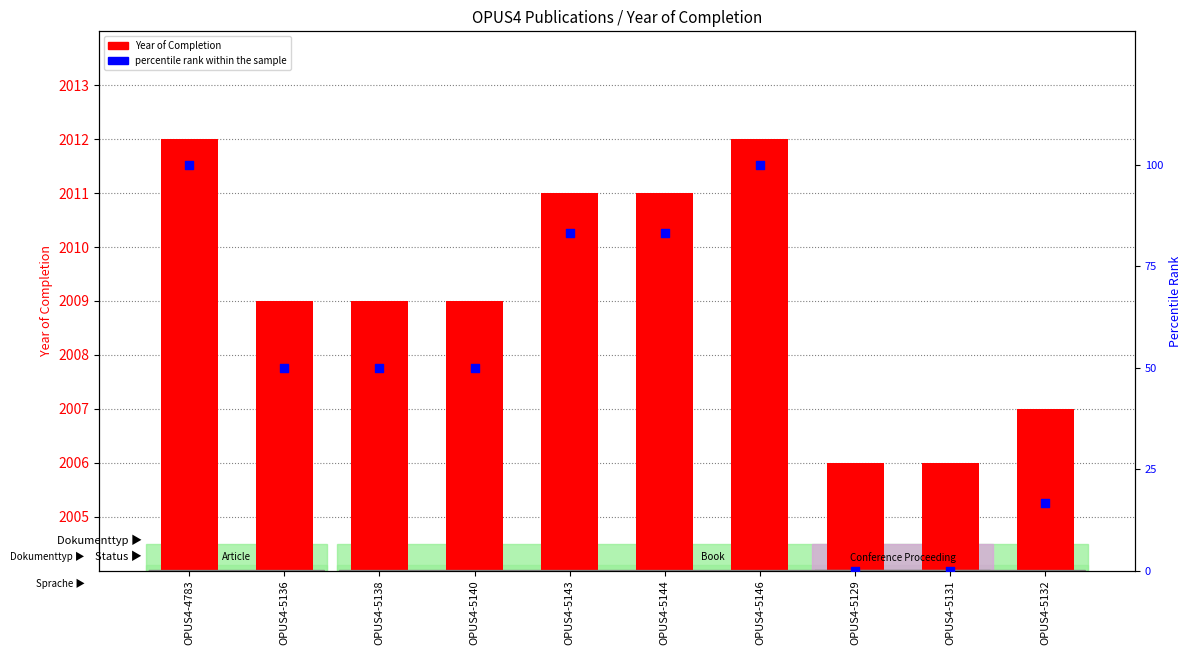

At how many categories does at least one series exceed 457?

10